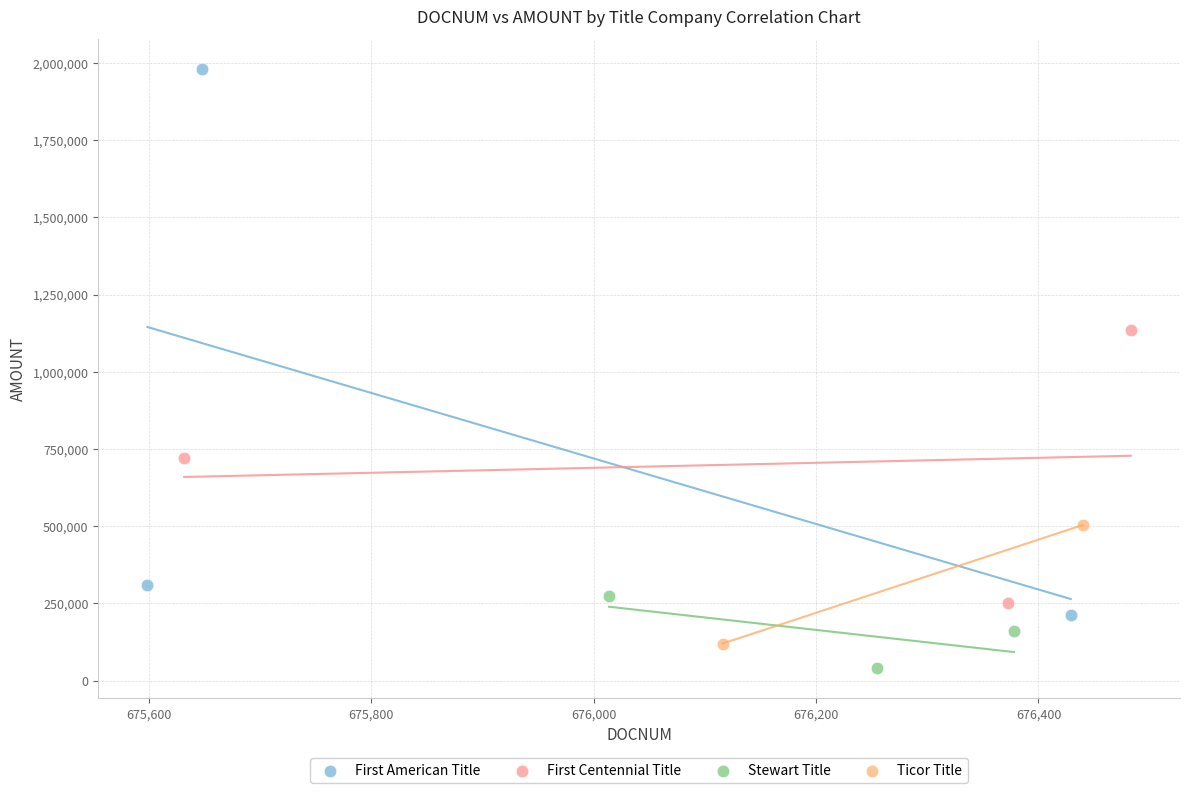

Which series contains the lowest Y value?

Stewart Title